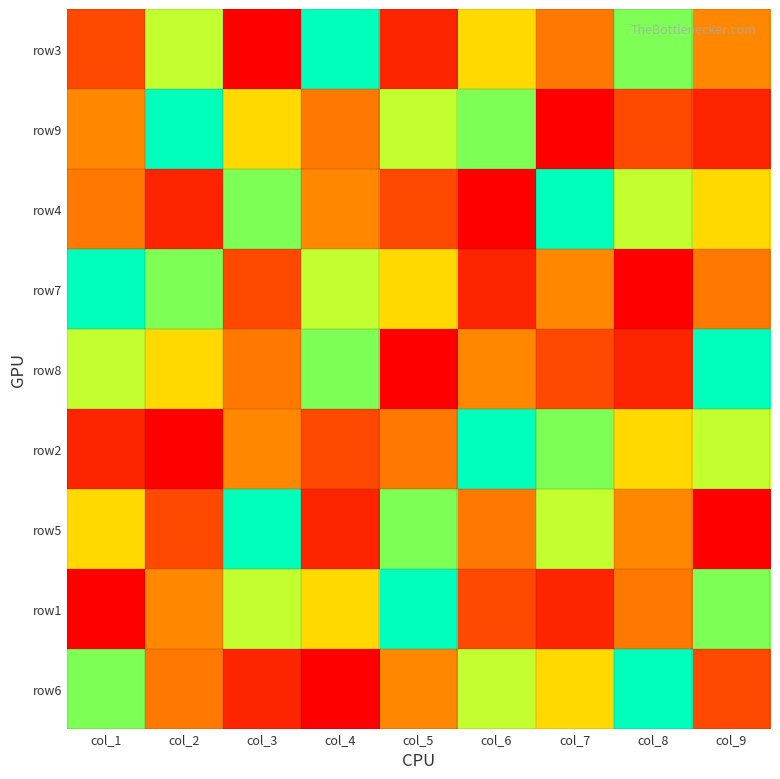

Reading left to right, what are all the values shown in this chart?

row3: col_1=3	col_2=8	col_3=1	col_4=7	col_5=2	col_6=5	col_7=4	col_8=6	col_9=9
row9: col_1=9	col_2=7	col_3=5	col_4=4	col_5=8	col_6=6	col_7=1	col_8=3	col_9=2
row4: col_1=4	col_2=2	col_3=6	col_4=9	col_5=3	col_6=1	col_7=7	col_8=8	col_9=5
row7: col_1=7	col_2=6	col_3=3	col_4=8	col_5=5	col_6=2	col_7=9	col_8=1	col_9=4
row8: col_1=8	col_2=5	col_3=4	col_4=6	col_5=1	col_6=9	col_7=3	col_8=2	col_9=7
row2: col_1=2	col_2=1	col_3=9	col_4=3	col_5=4	col_6=7	col_7=6	col_8=5	col_9=8
row5: col_1=5	col_2=3	col_3=7	col_4=2	col_5=6	col_6=4	col_7=8	col_8=9	col_9=1
row1: col_1=1	col_2=9	col_3=8	col_4=5	col_5=7	col_6=3	col_7=2	col_8=4	col_9=6
row6: col_1=6	col_2=4	col_3=2	col_4=1	col_5=9	col_6=8	col_7=5	col_8=7	col_9=3